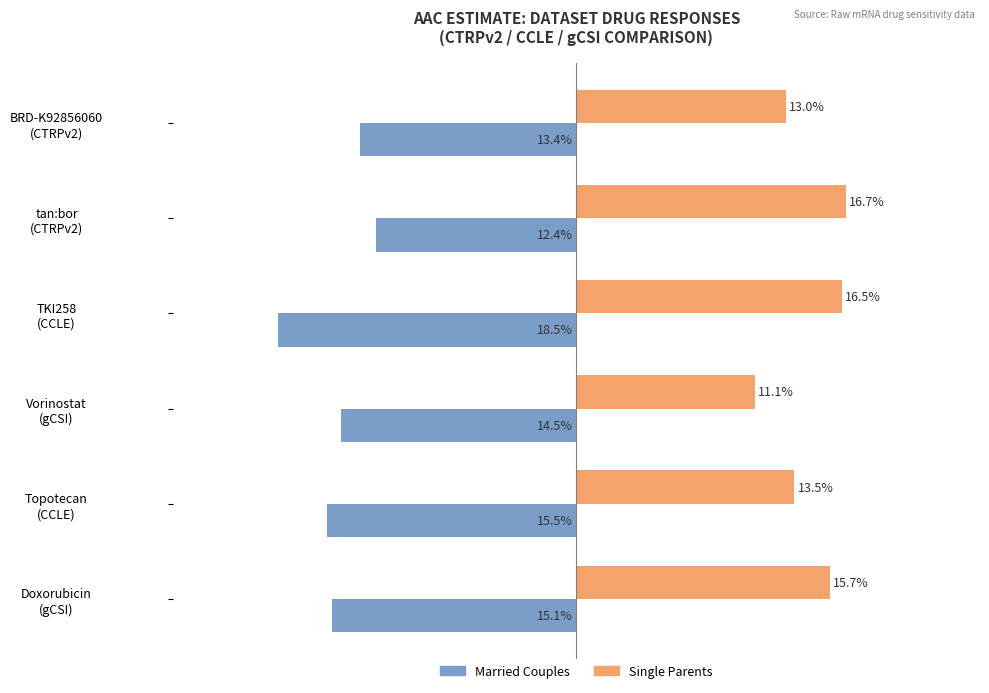

What are all the series names shown in the legend?

Married Couples, Single Parents